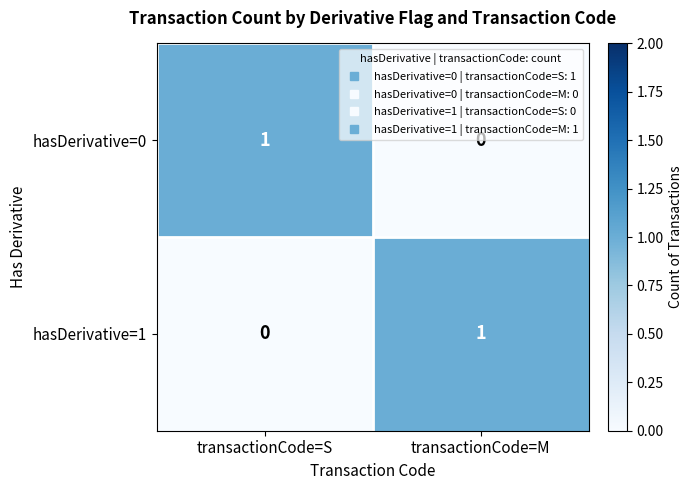

List the labels in order of hasDerivative=1 value, smallest first.

transactionCode=S, transactionCode=M